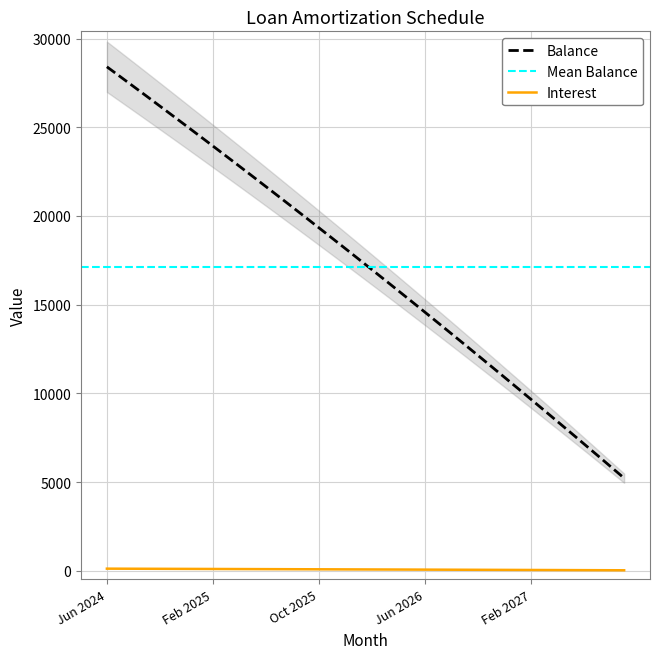

What is the maximum value for Interest?

114.6